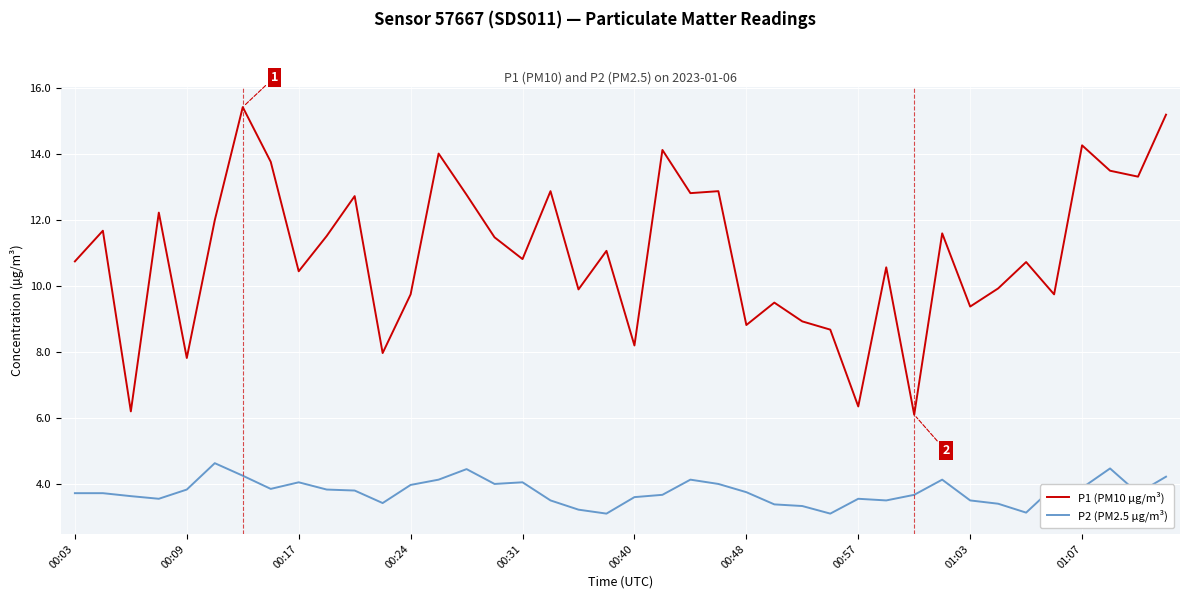

What is the minimum value for P2 (PM2.5 µg/m³)?

3.1